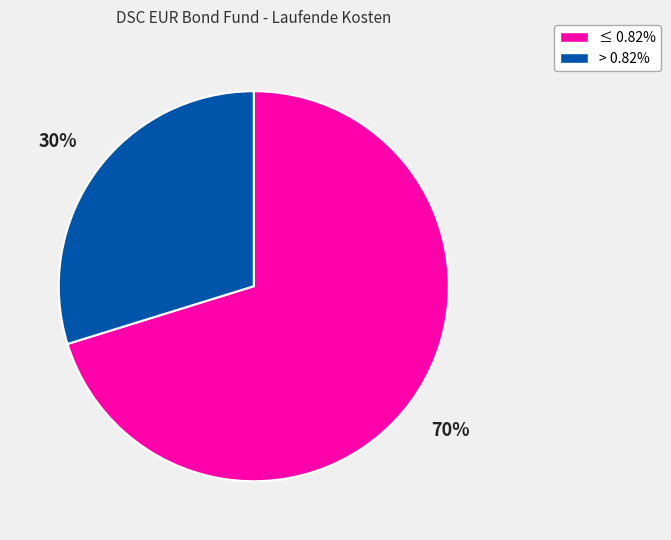

To the nearest percent, what portion does > 0.82% represent?

30%